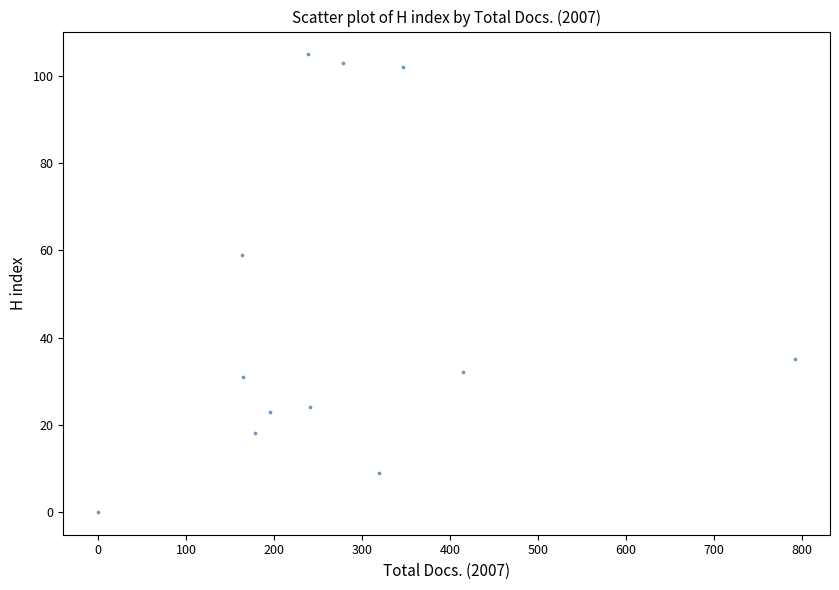

What is the average Y value?

45